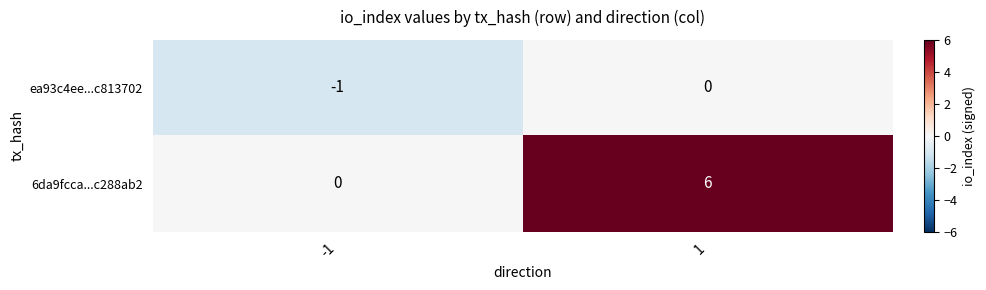

Reading right to left, transcribe all the data shown in this chart.

ea93c4ee...c813702: 0	-1
6da9fcca...c288ab2: 6	0